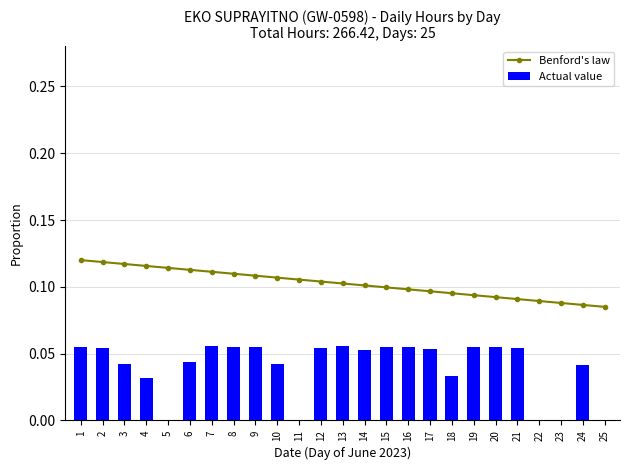

Which has a higher value, 18 or 15?

15